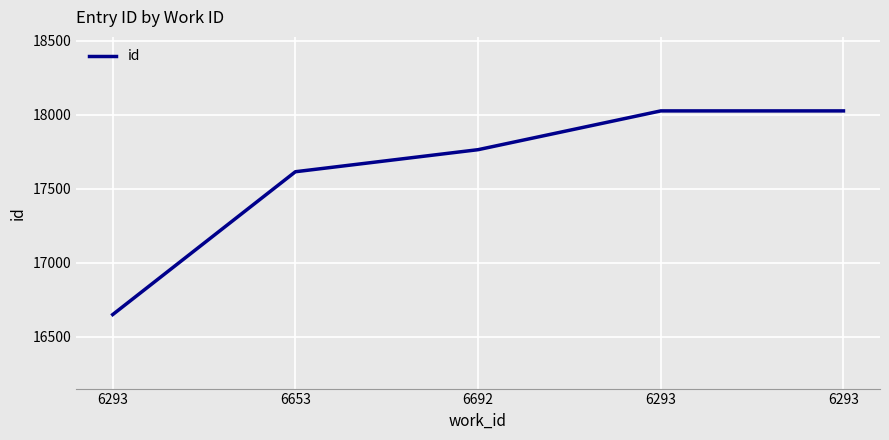

Reading left to right, transcribe all the data shown in this chart.

16651	17616	17765	18027	18027